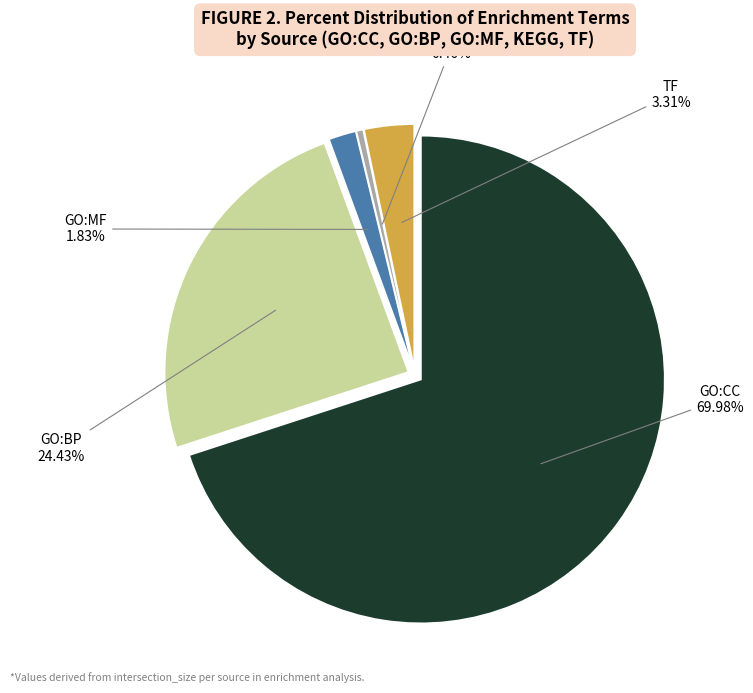

Count the number of slices in the pie.

6